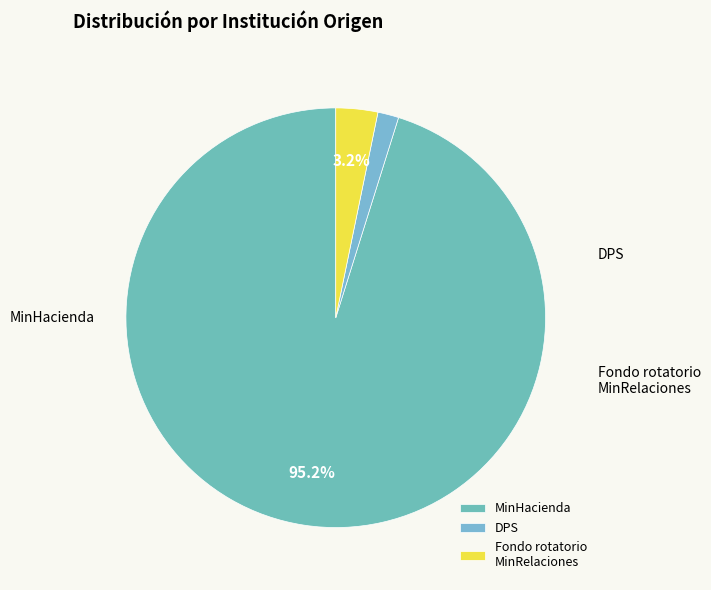

Which slice represents more than half of the pie?

MinHacienda